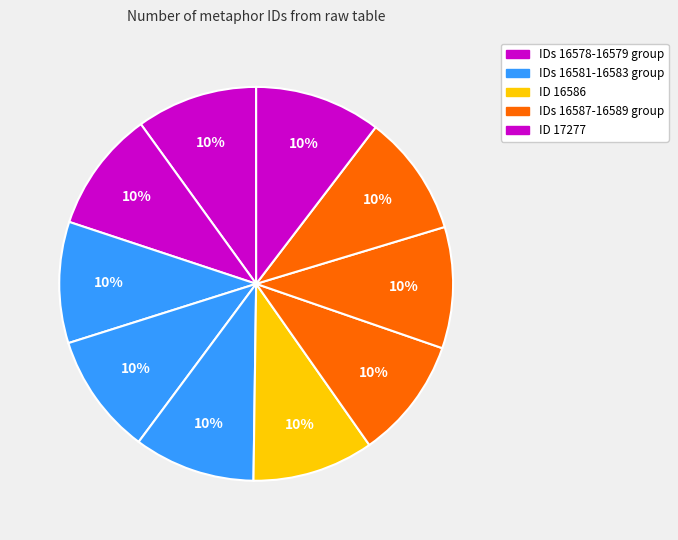

Which category has the biggest portion of the pie?

Other (17277)